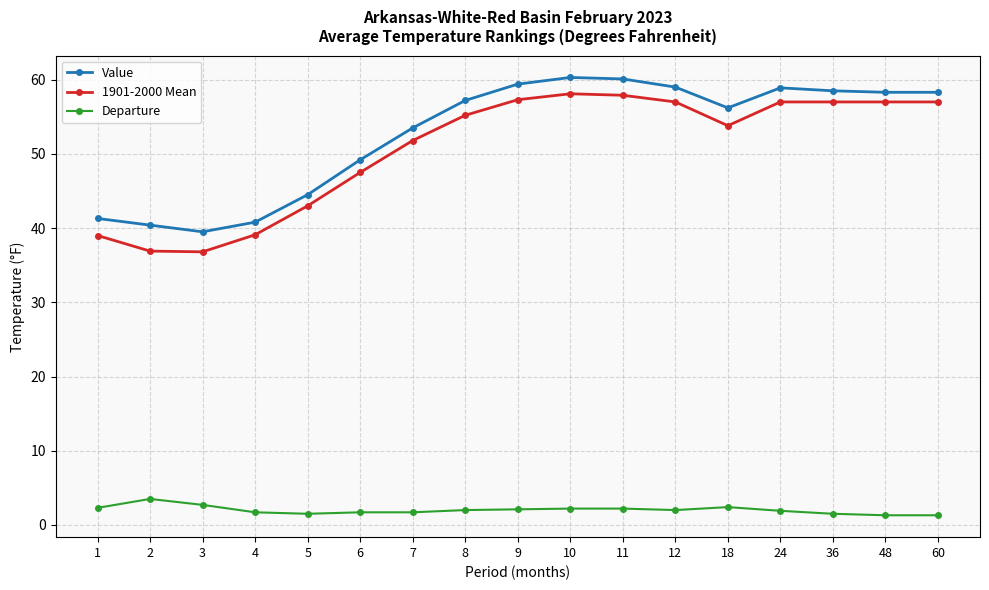

What is the value of the Departure point at the 9th from the left?

2.1